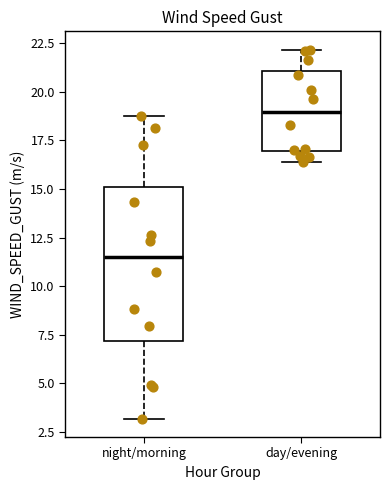

Reading left to right, transcribe this box plot: for each box, give where its median line is, the range the box spans, and where its two whiskers end, as read against the y-axis. The values are not printed on the chart, so give them approximately, as read against the axis.

night/morning: median 11.5, box 7.0 to 15.0, whiskers 3.0 to 19.0
day/evening: median 19.0, box 17.0 to 21.0, whiskers 16.5 to 22.0